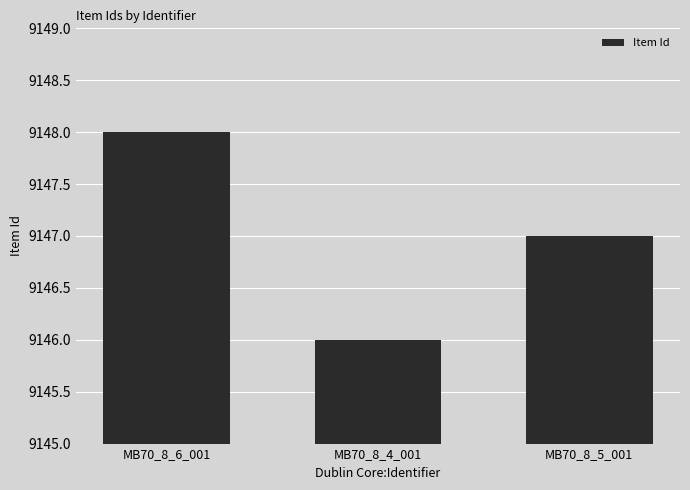

List the labels in order of value, smallest first.

MB70_8_4_001, MB70_8_5_001, MB70_8_6_001